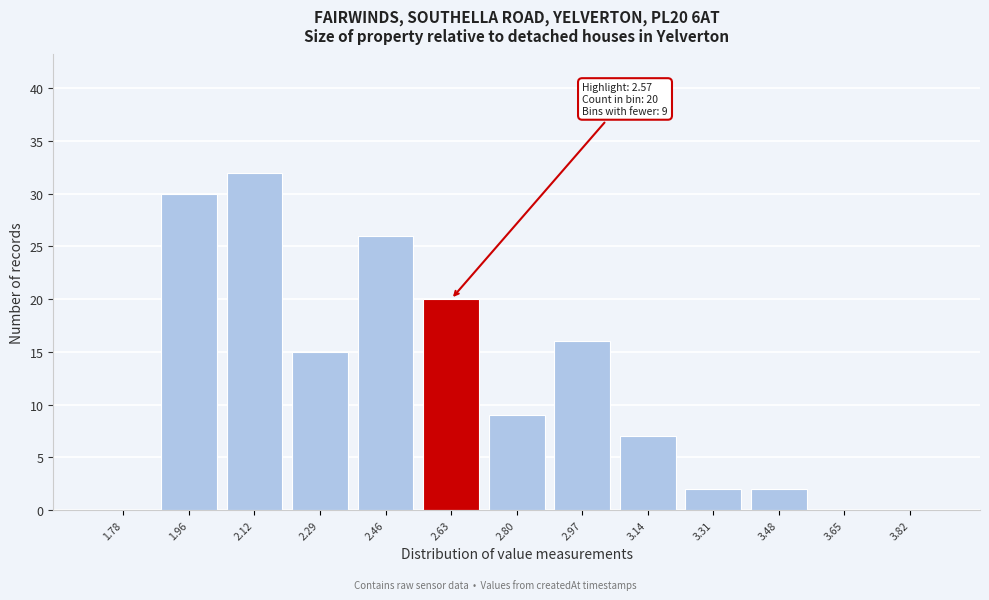

Reading left to right, list all the values displayed in this chart.

1.78=0	1.96=30	2.12=32	2.29=15	2.46=26	2.63=20	2.80=9	2.97=16	3.14=7	3.31=2	3.48=2	3.65=0	3.82=0